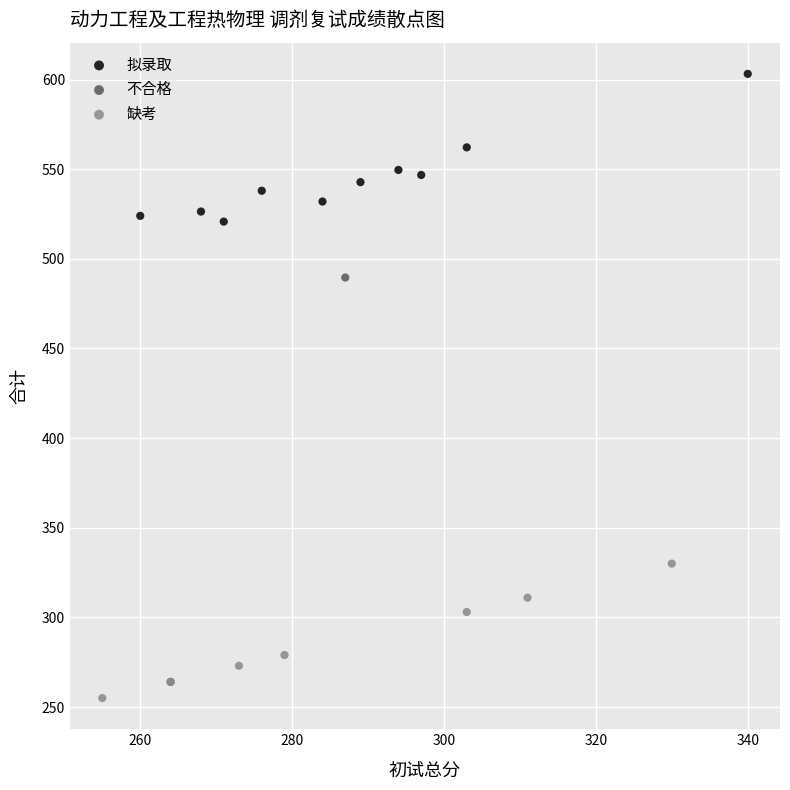

Which series contains the highest Y value?

拟录取